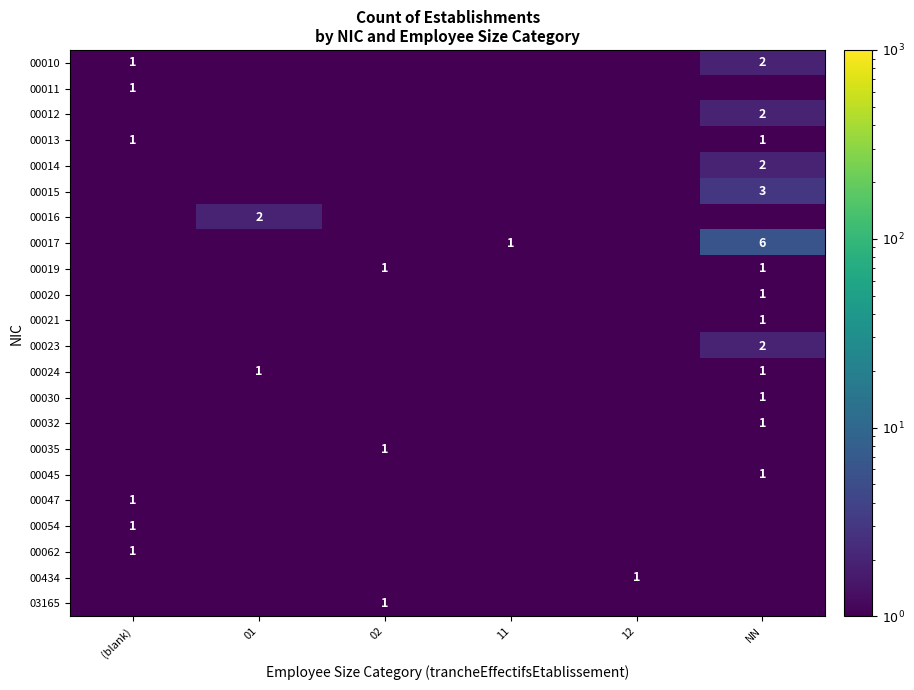

Is it true that 00021 equals 0.1 at 11?

True